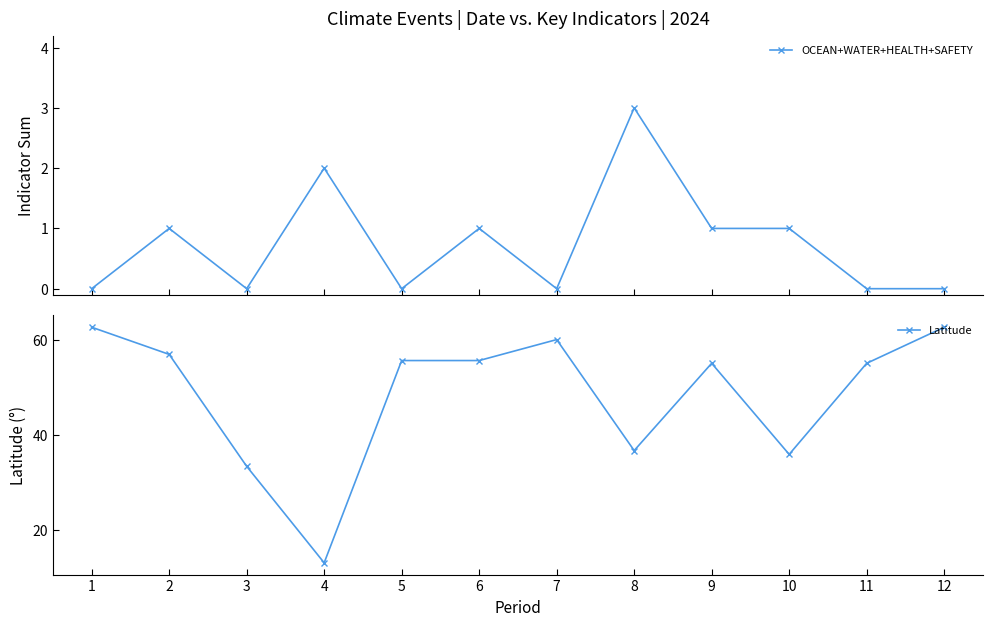

True or false: Latitude has a value of 55.8 at 6.

True